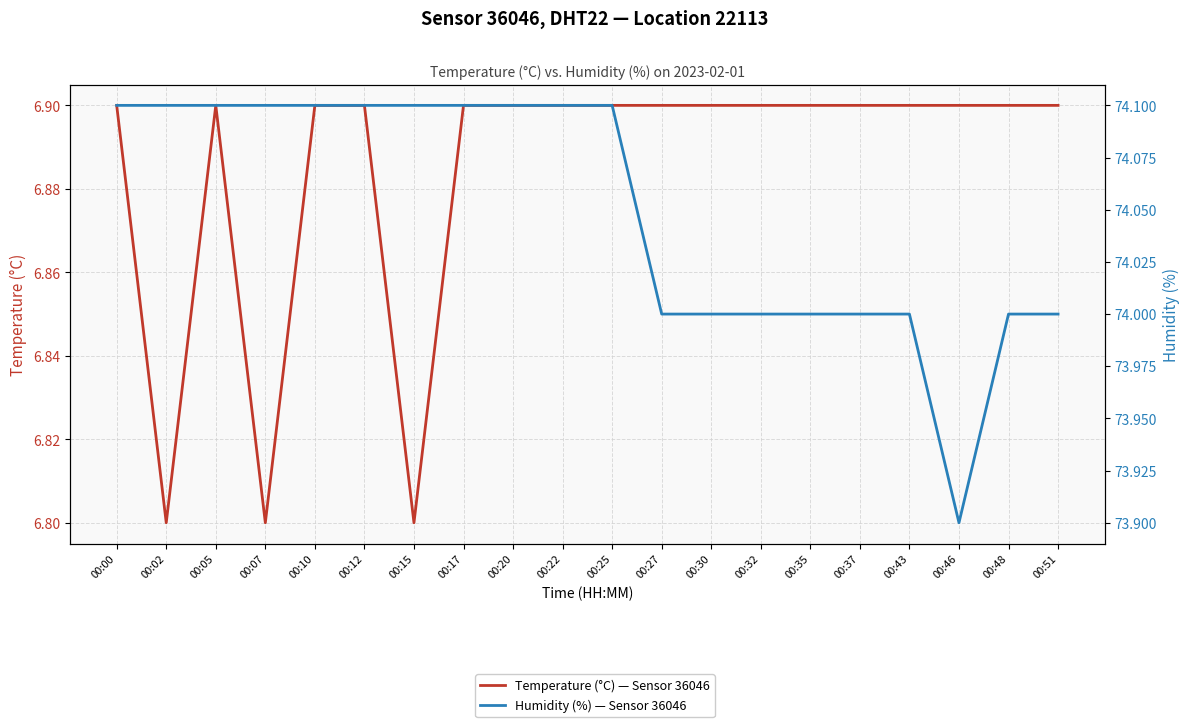

What is the difference between the maximum and minimum values in the temperature series?

0.1